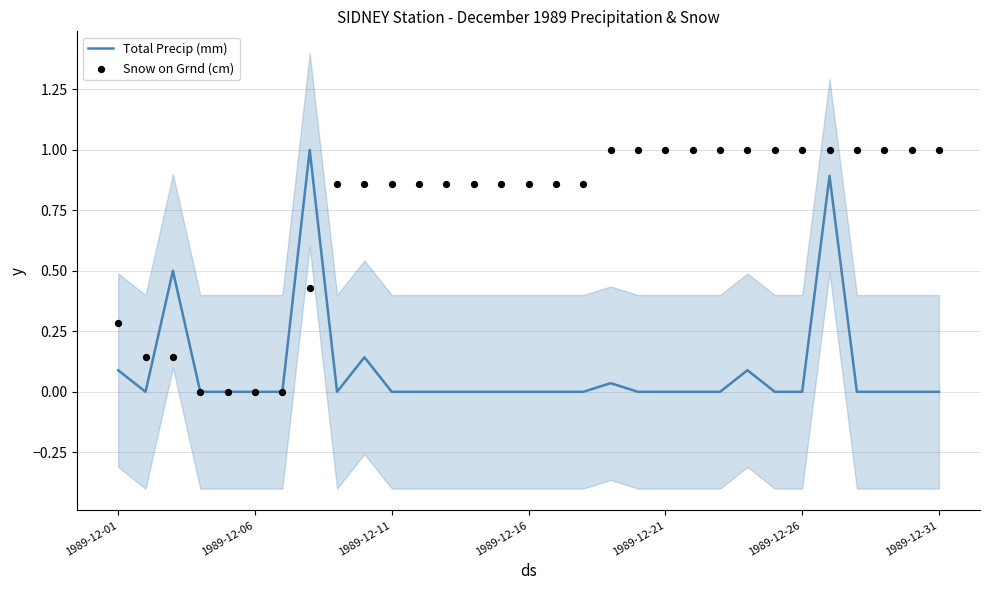

Is the value of Total Precip (mm) at 1989-12-06 greater than the value of Snow on Grnd (cm) at 10?

No